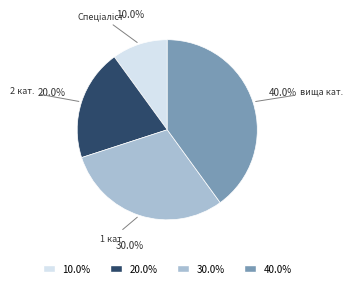

Does any single category account for the majority?

No